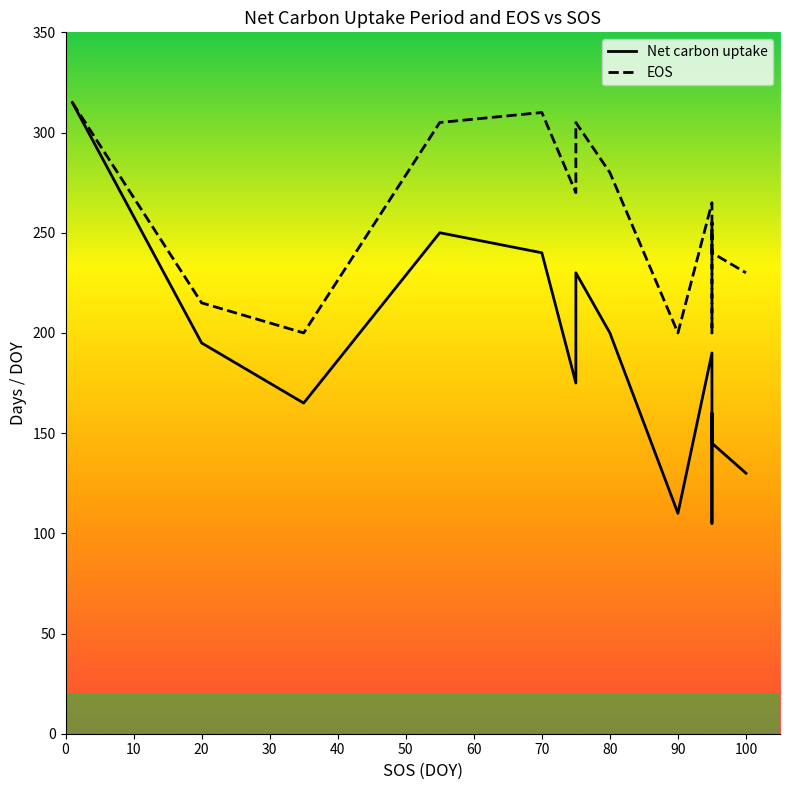

What position from the left is 50?

6